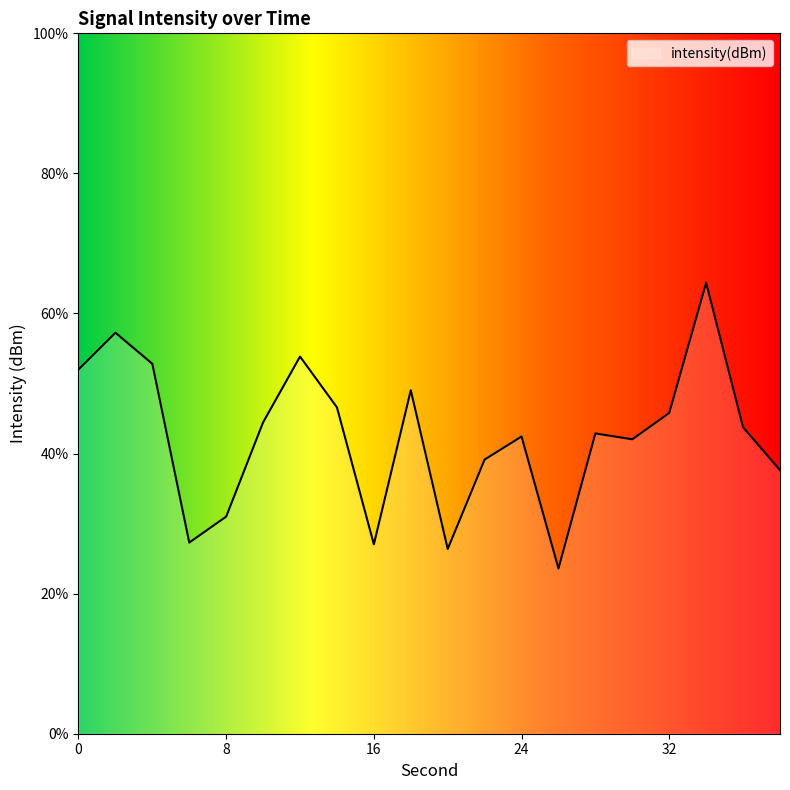

Does the chart display data point markers on the line(s)?

No